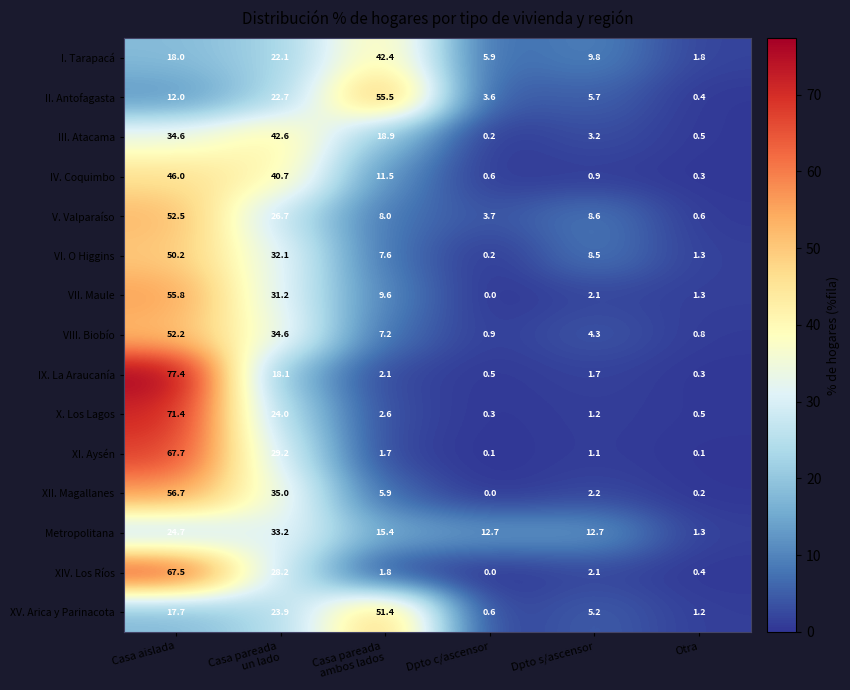

Which series has the widest spread of values?

IX. La Araucanía